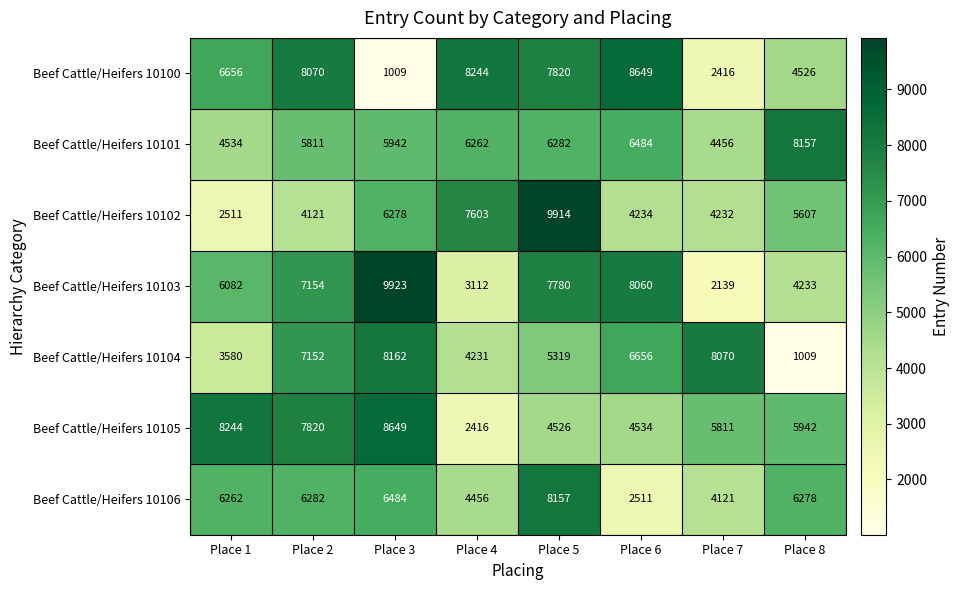

The value of Beef Cattle/Heifers 10102 at Place 3 is 9326. True or false?

False